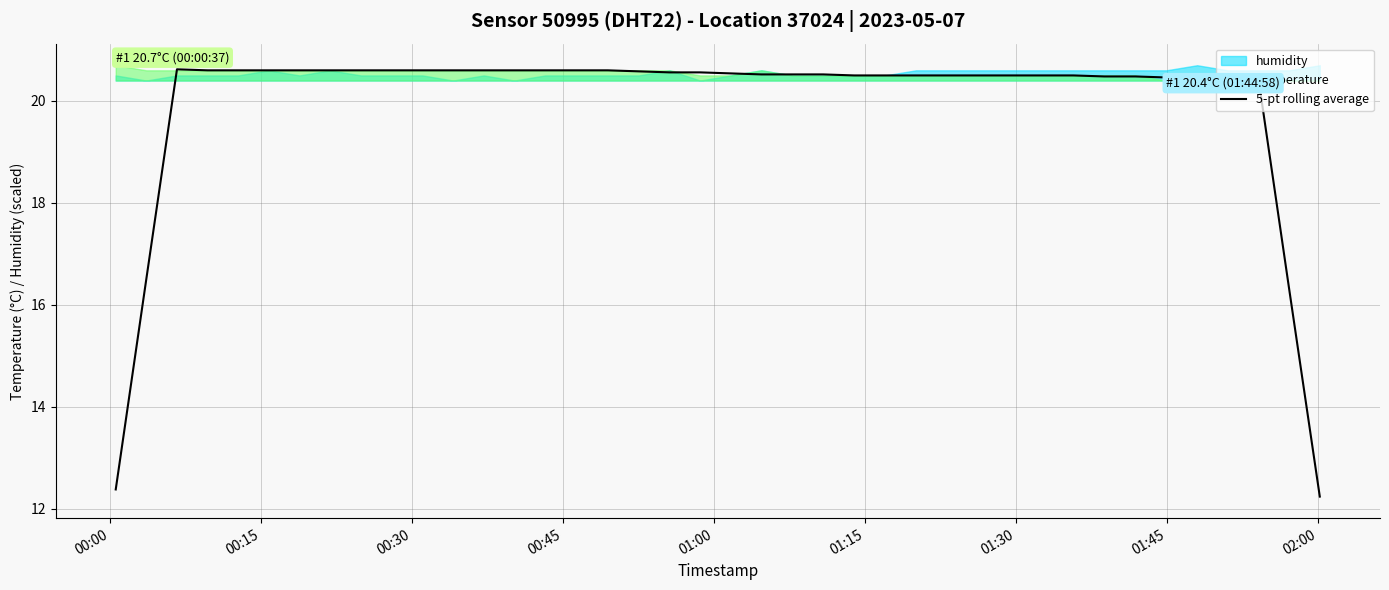

What is the lowest value of the 5-pt rolling average series?

12.2